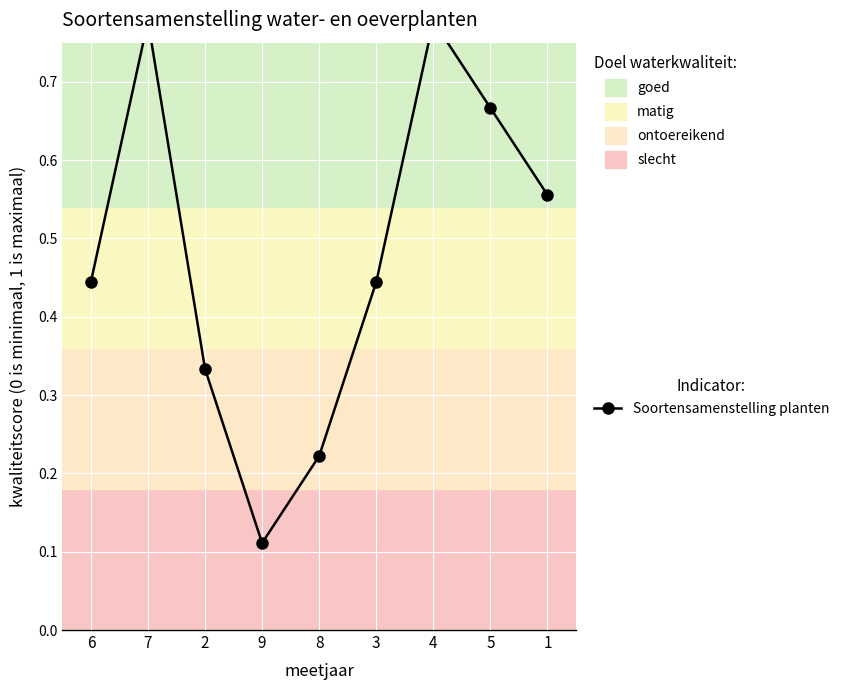

True or false: the data shows 0.7 at 6.

False